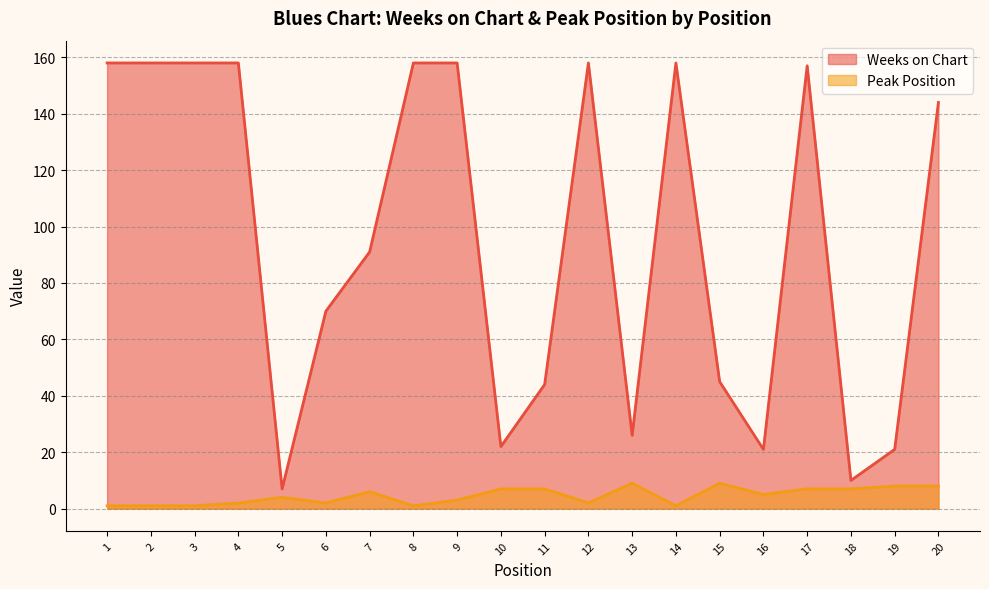

The Peak Position series shows 8 at 7. True or false?

False